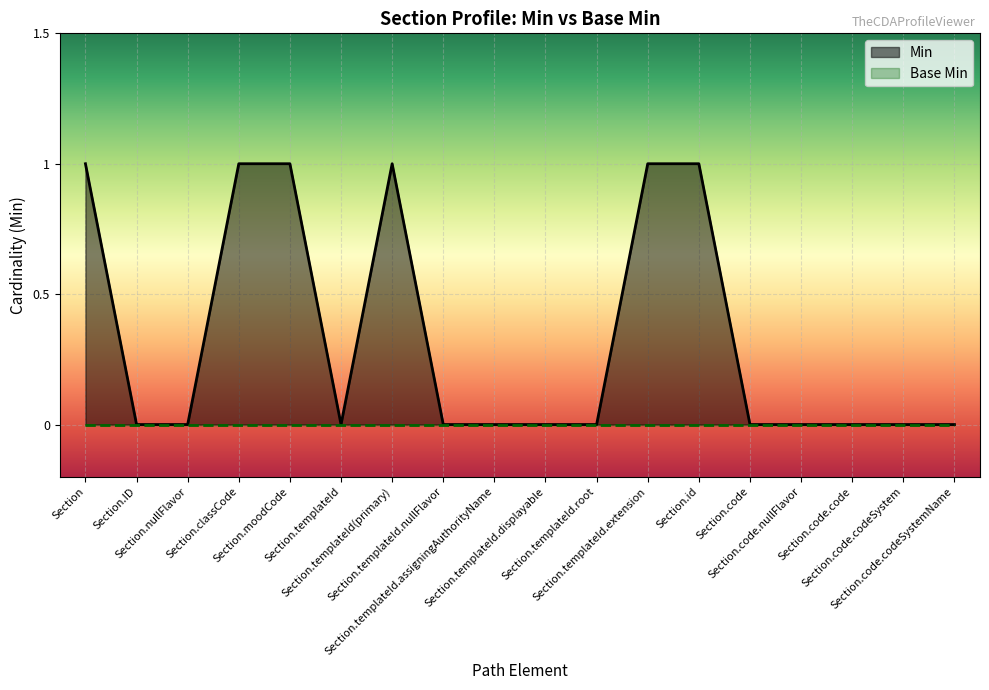

Approximately how many times larger is the value at Section.templateId(primary) compared to Section.classCode?

1.0